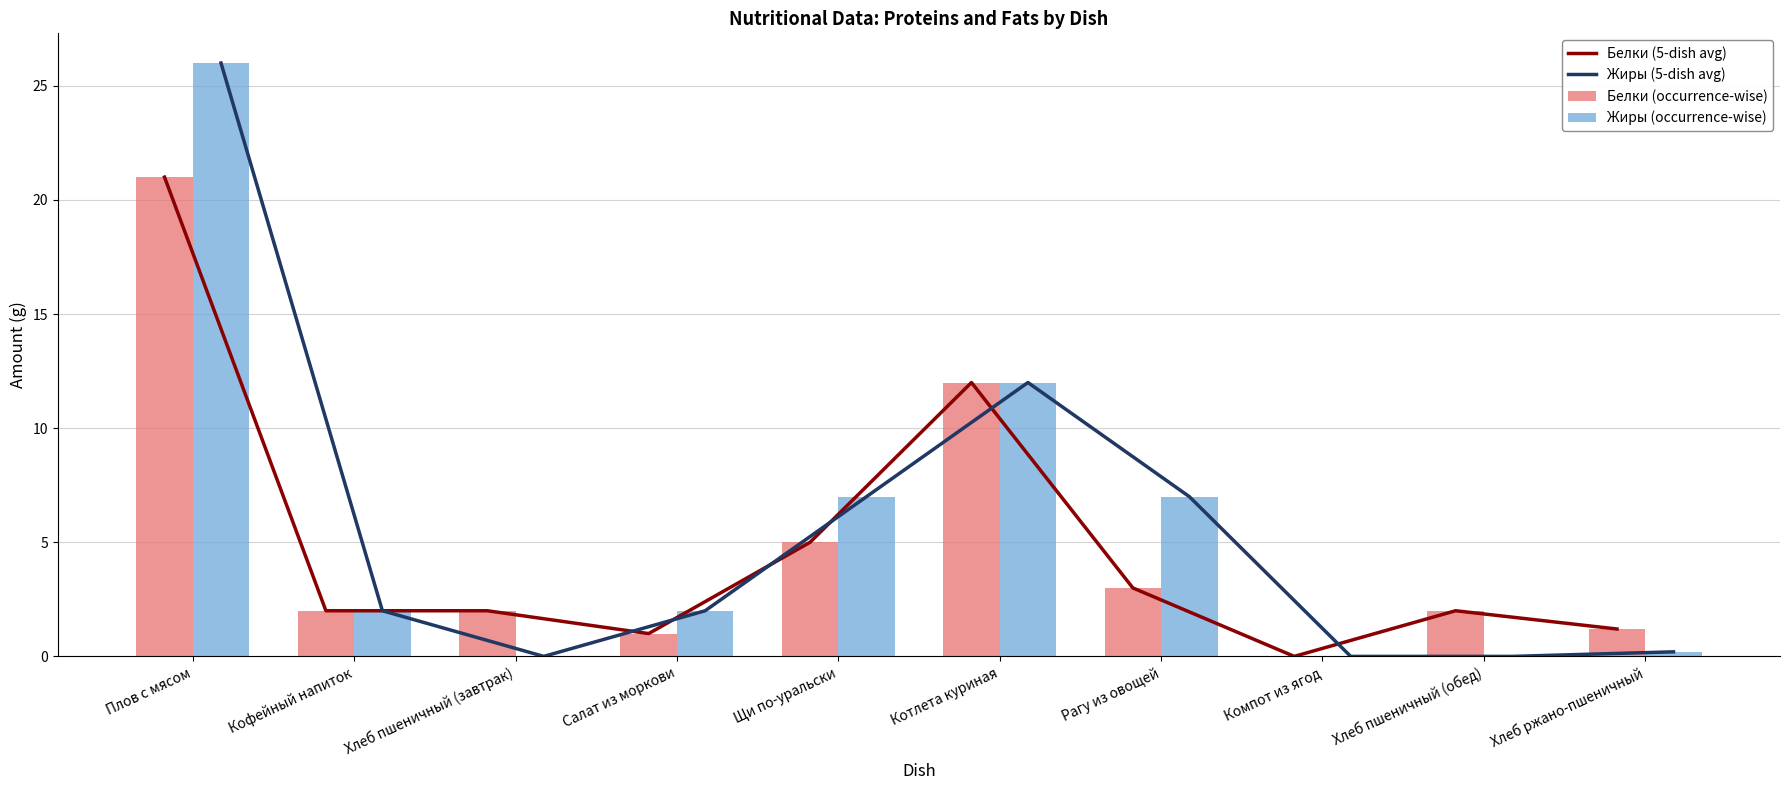

Is the value of Жиры (5-dish avg) at Щи по-уральски greater than the value of Жиры (occurrence-wise) at Хлеб пшеничный (обед)?

Yes